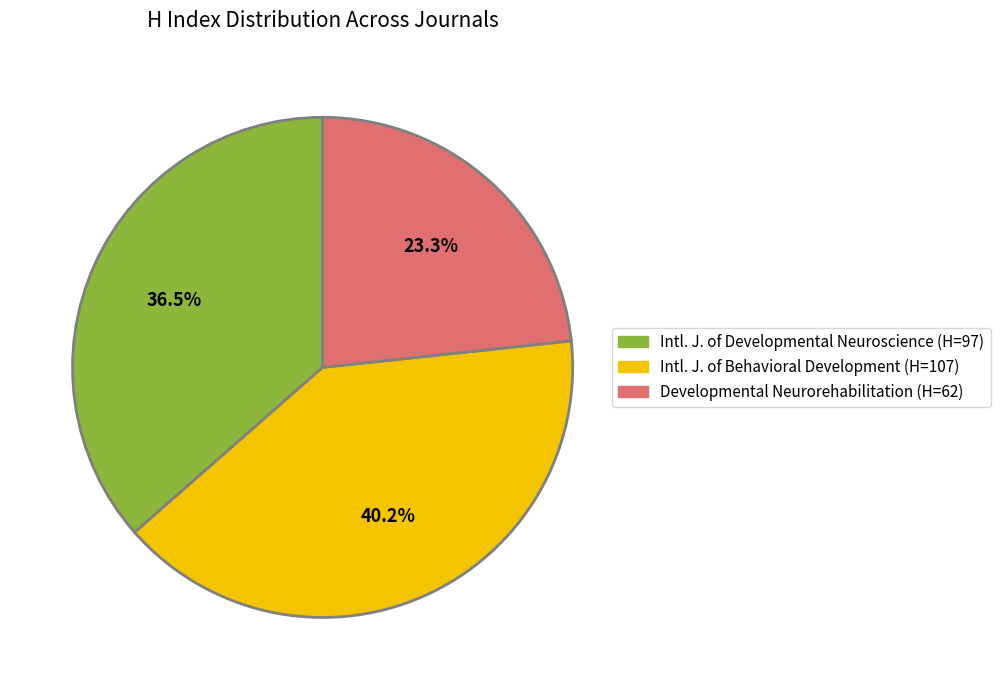

To the nearest percent, what is the average slice percentage?

33%